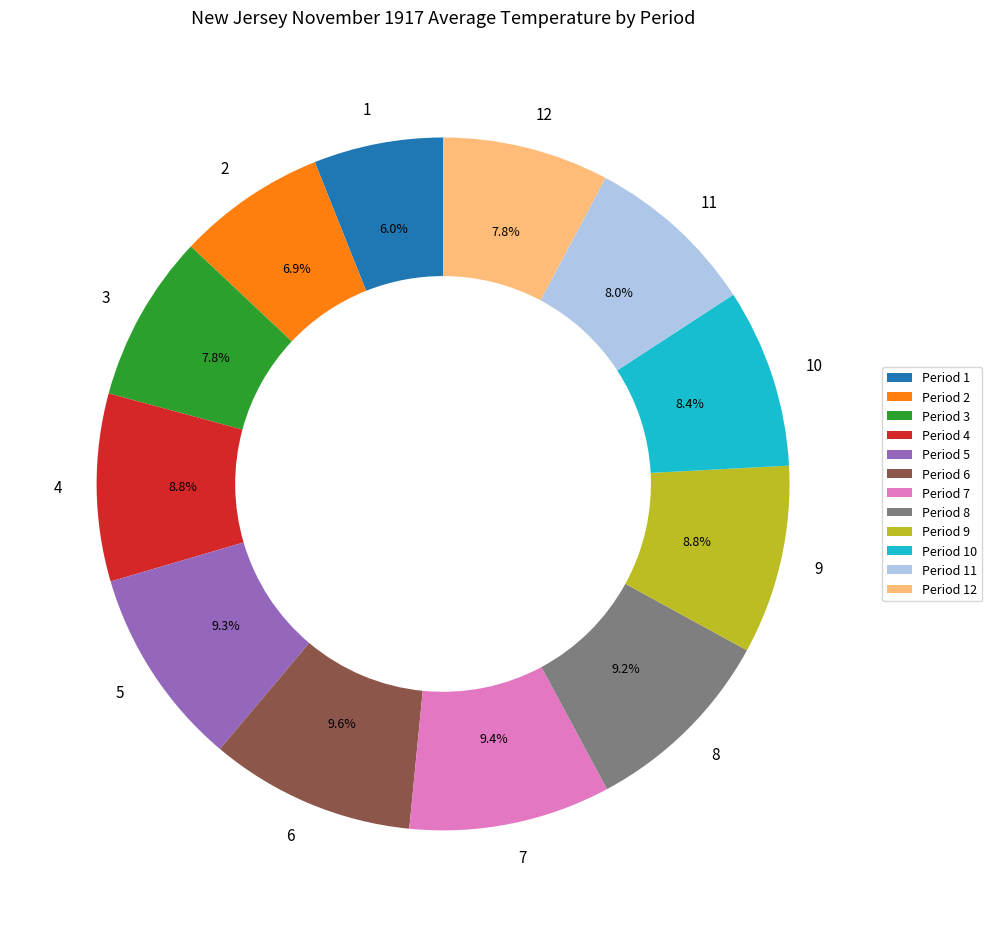

Which slice is the smallest?

1